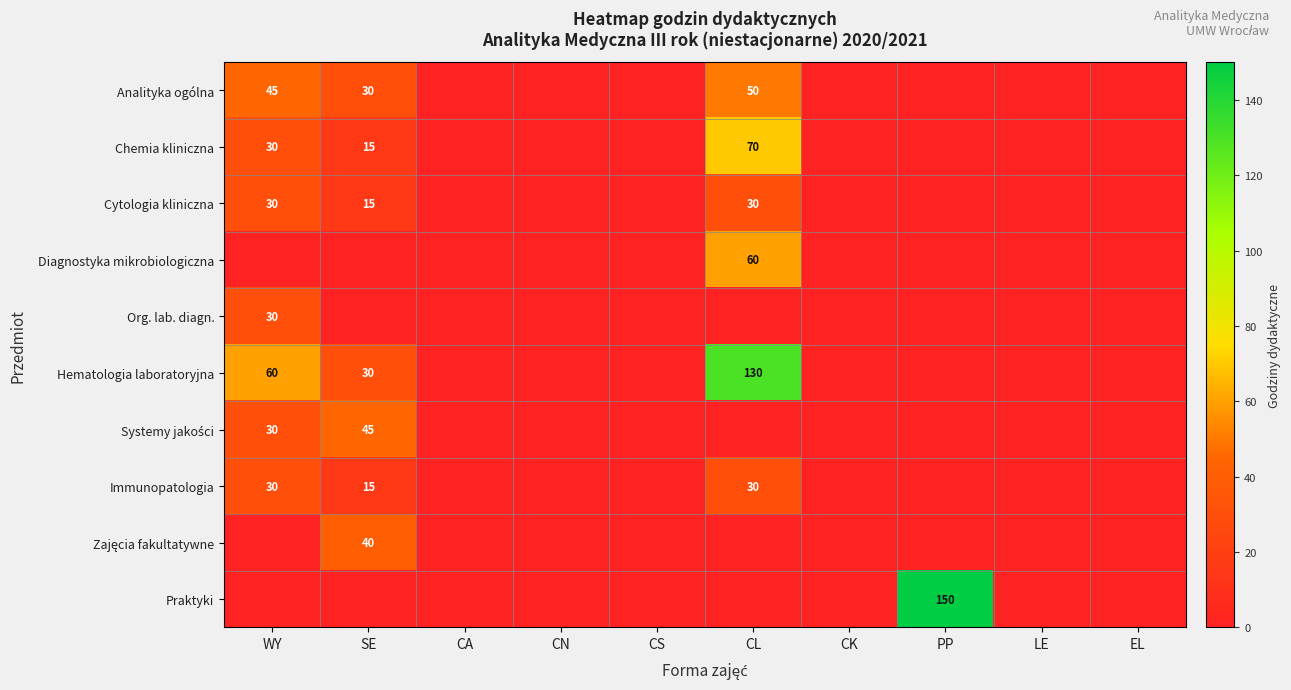

The Analityka ogólna series shows 30 at WY. True or false?

False